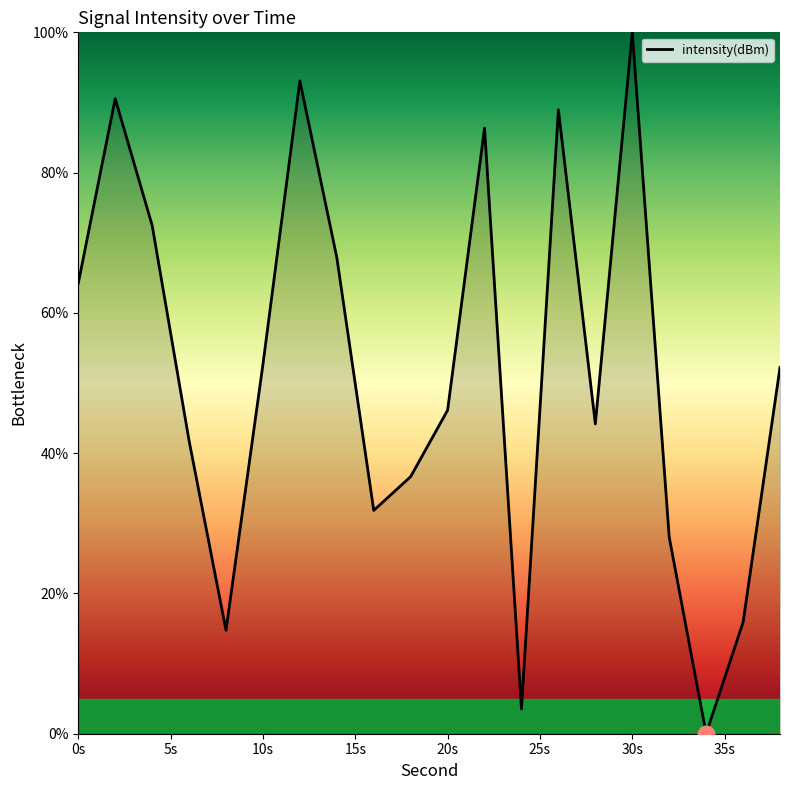

What is the greatest value displayed?

100.0